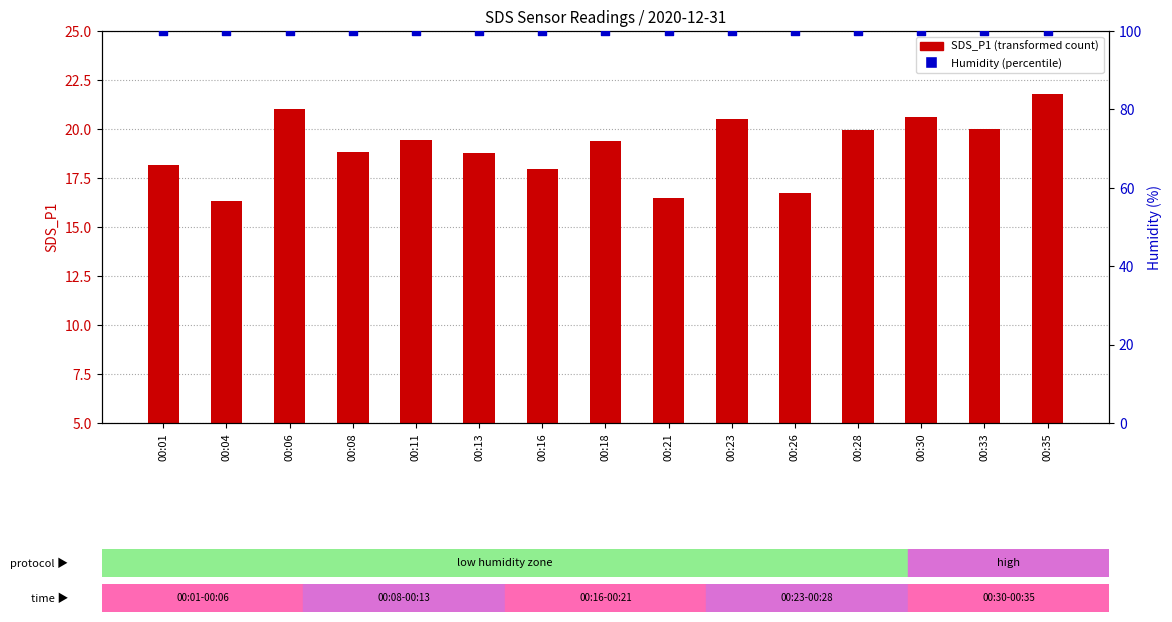

Which series has the largest total across all categories?

Humidity (%)